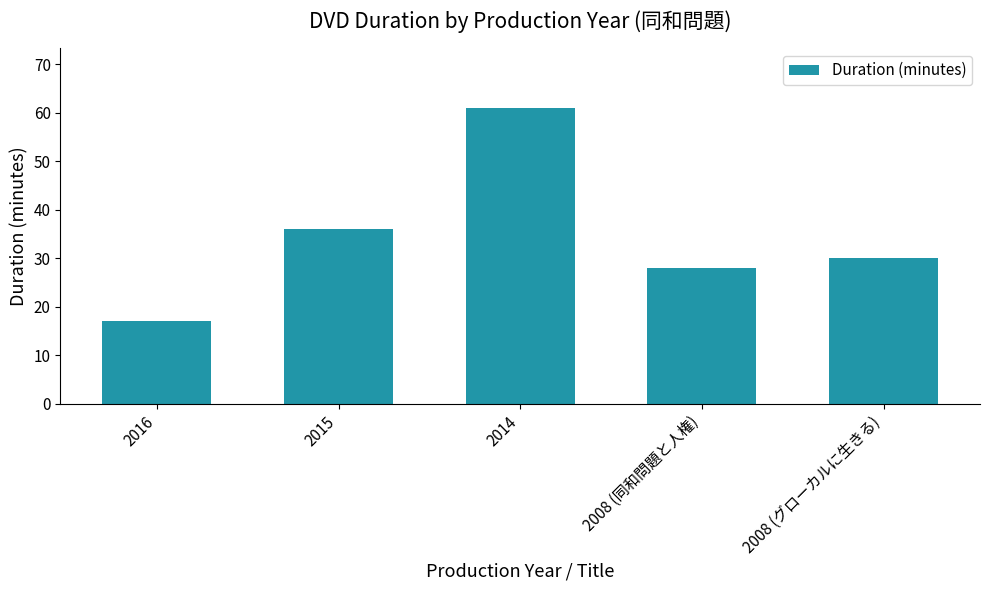

How many data points are less than 30?

2